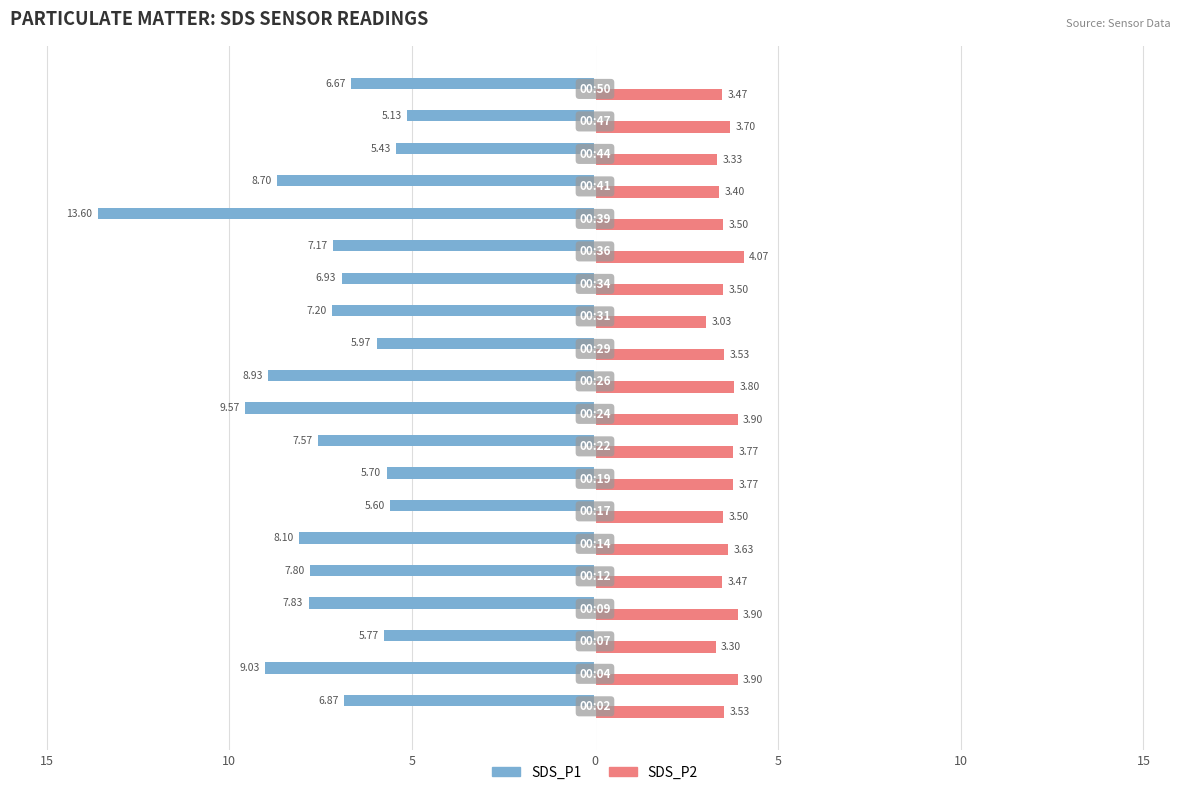

What are all the series names shown in the legend?

SDS_P1, SDS_P2